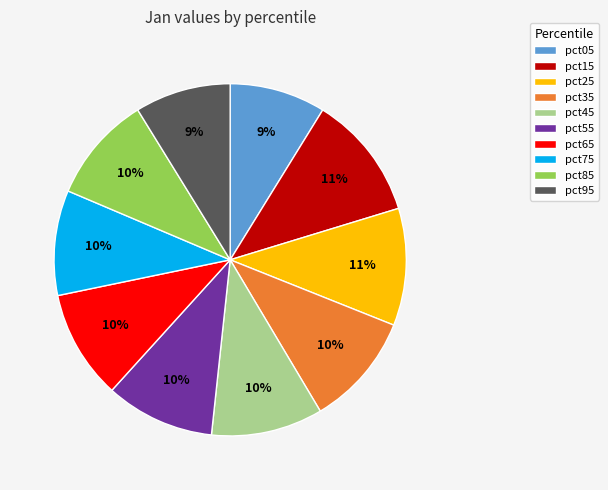

Combined, do pct55 and pct05 account for over 50%?

No